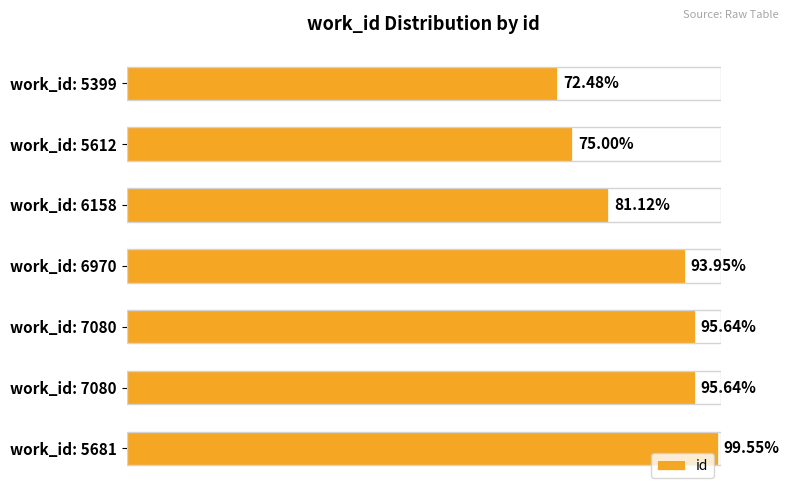

Does the chart contain any negative values?

No